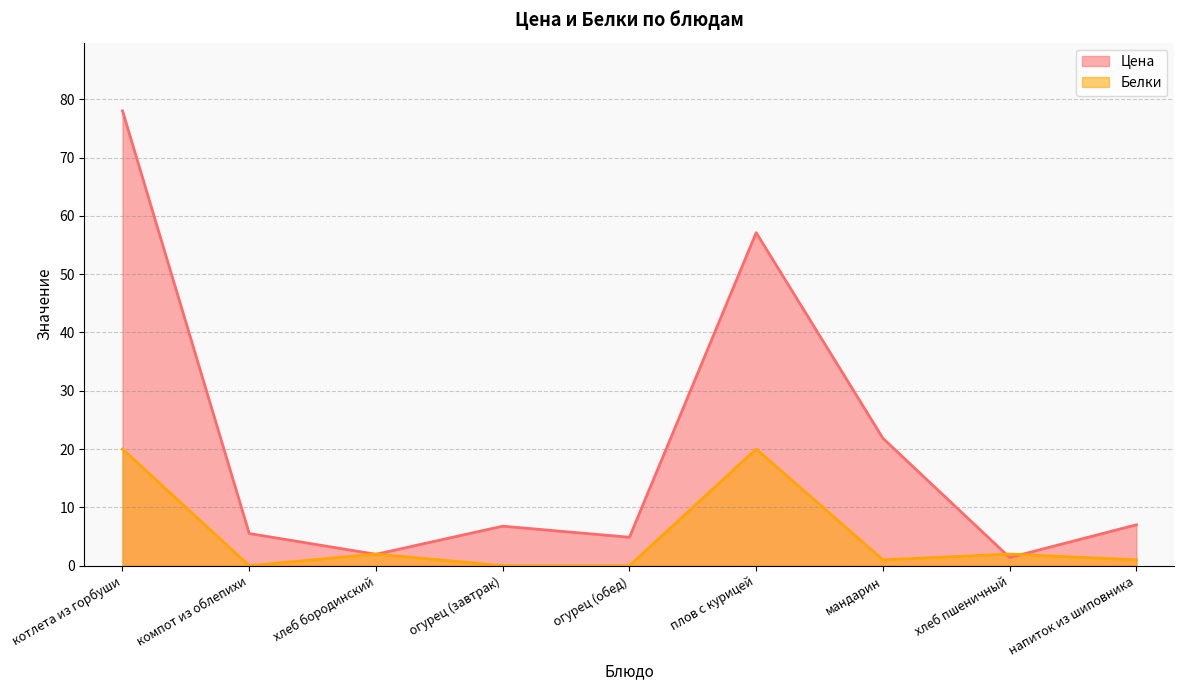

The value of Цена at огурец (завтрак) is 6.8. True or false?

True